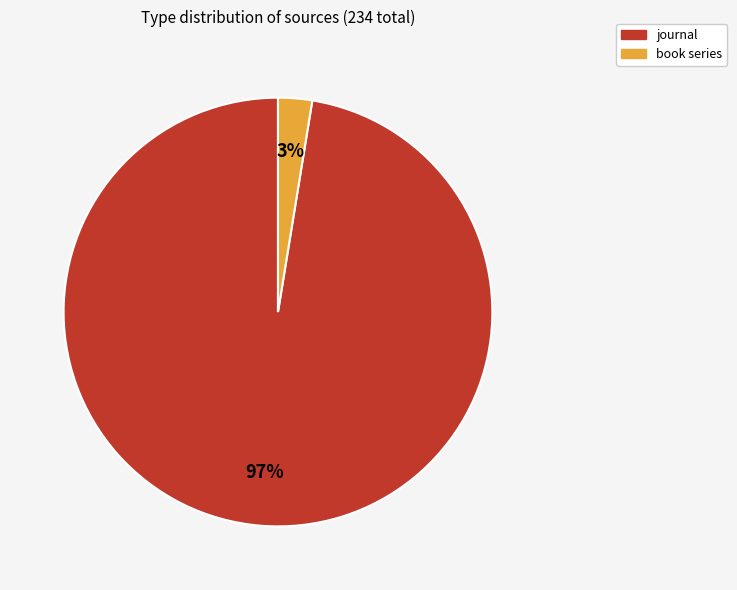

What percentage is the journal slice, to the nearest percent?

97%